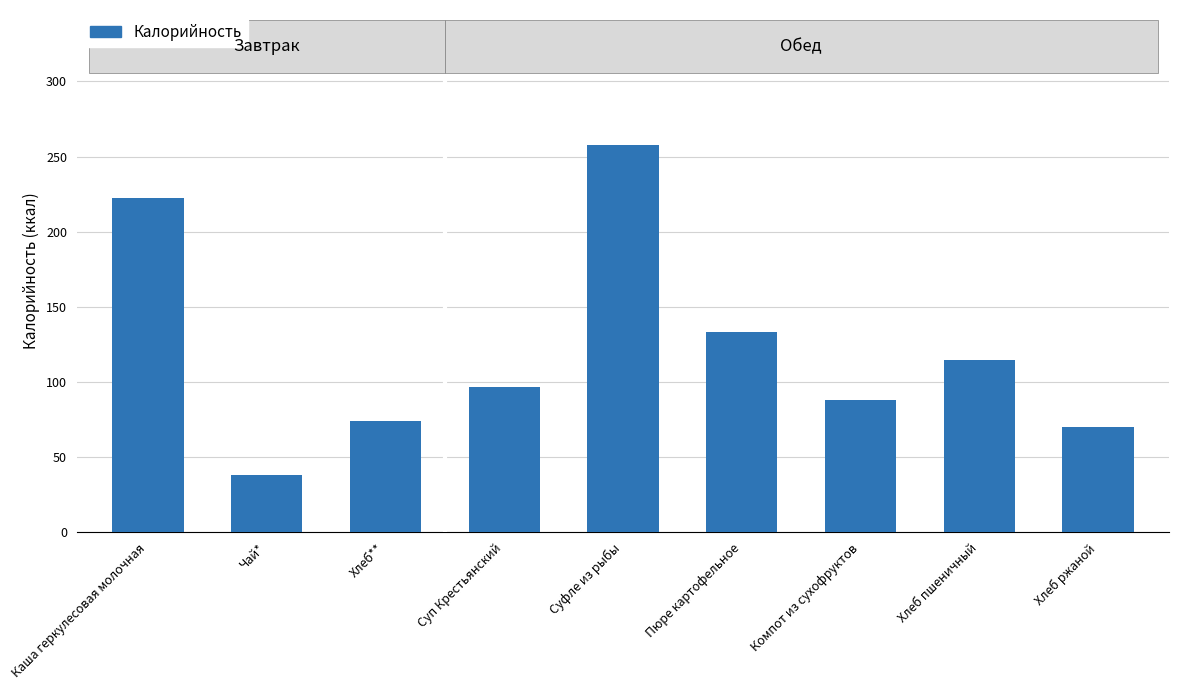

Reading right to left, transcribe all the data shown in this chart.

Хлеб ржаной=70.0	Хлеб пшеничный=114.8	Компот из сухофруктов=88.0	Пюре картофельное=133.0	Суфле из рыбы=257.4	Суп Крестьянский=96.8	Хлеб**=74.2	Чай*=38.0	Каша геркулесовая молочная=222.2